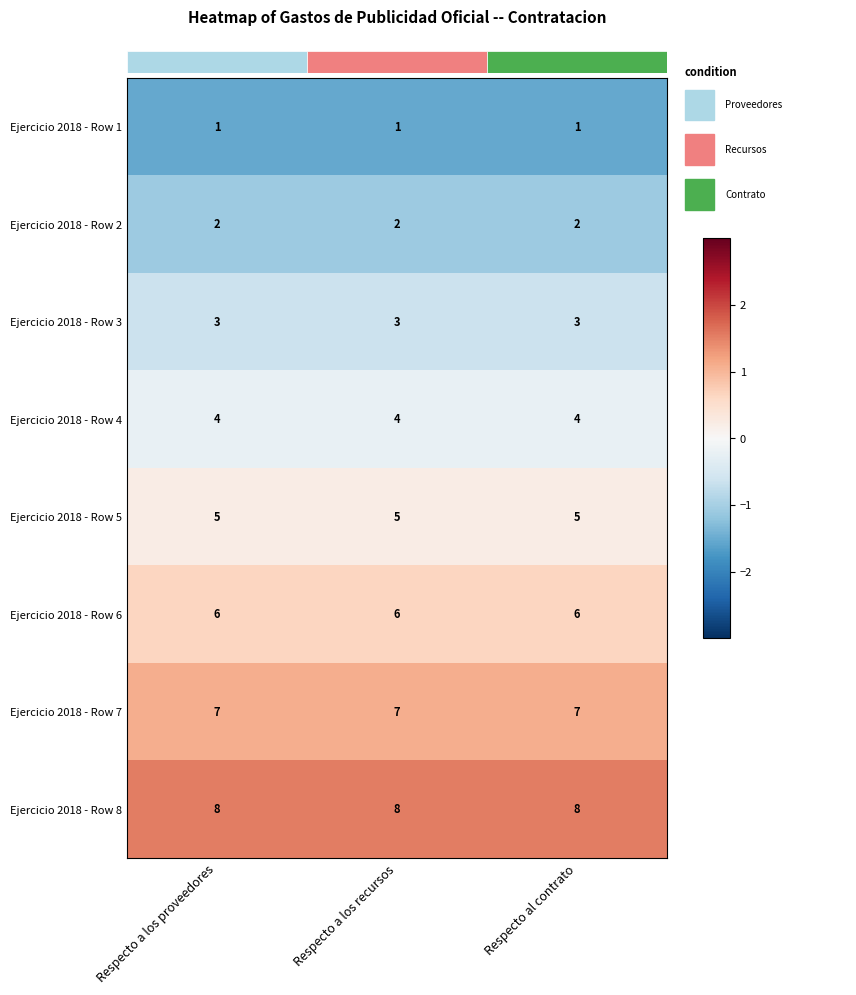

Is the value of Ejercicio 2018 - Row 4 at Respecto al contrato greater than the value of Ejercicio 2018 - Row 5 at Respecto al contrato?

No